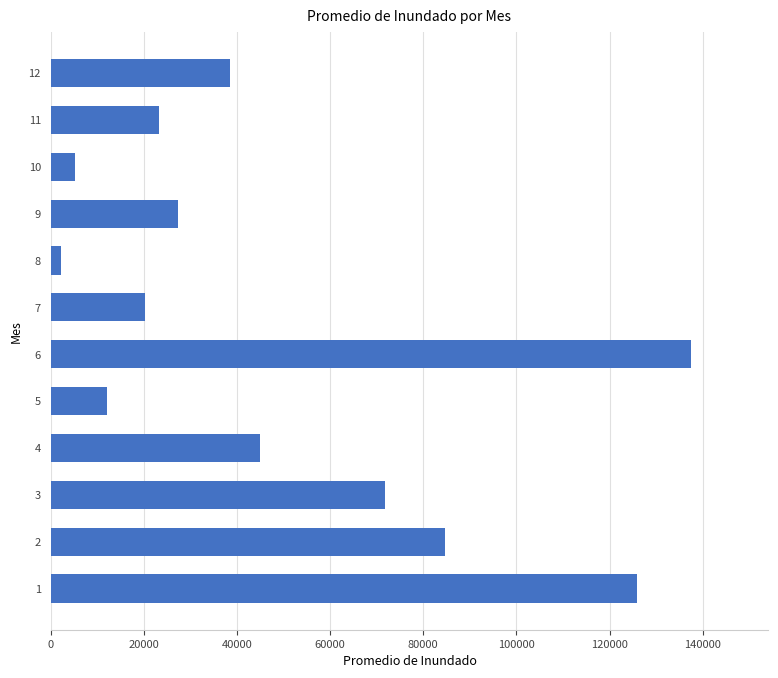

Between 3 and 9, which is larger?

3